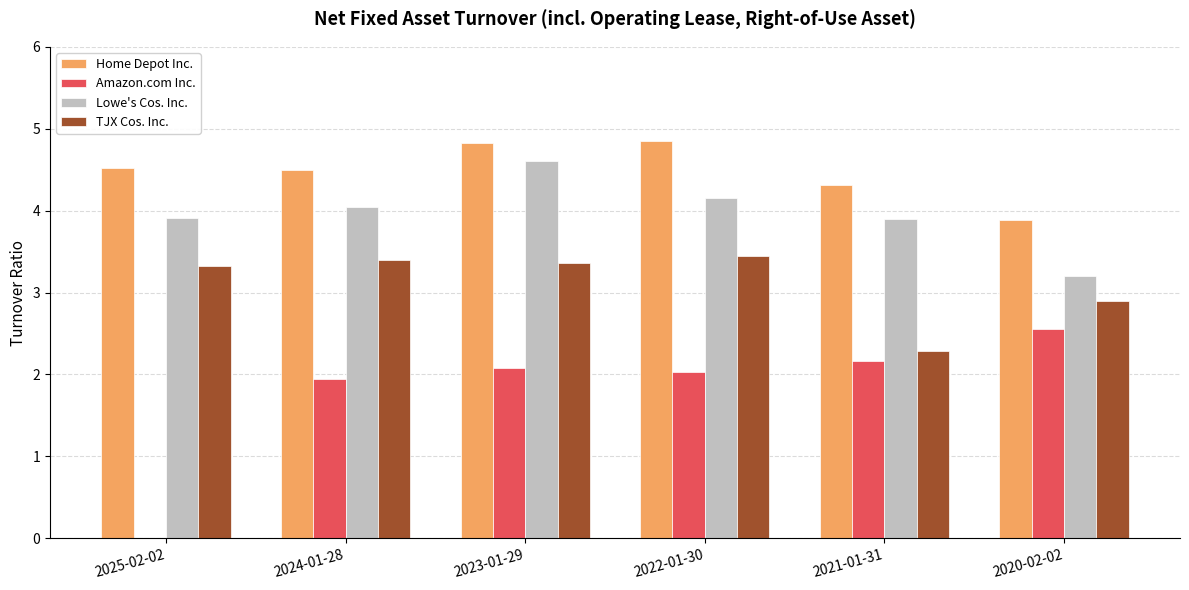

What is the sum of all Home Depot Inc. values?

26.9